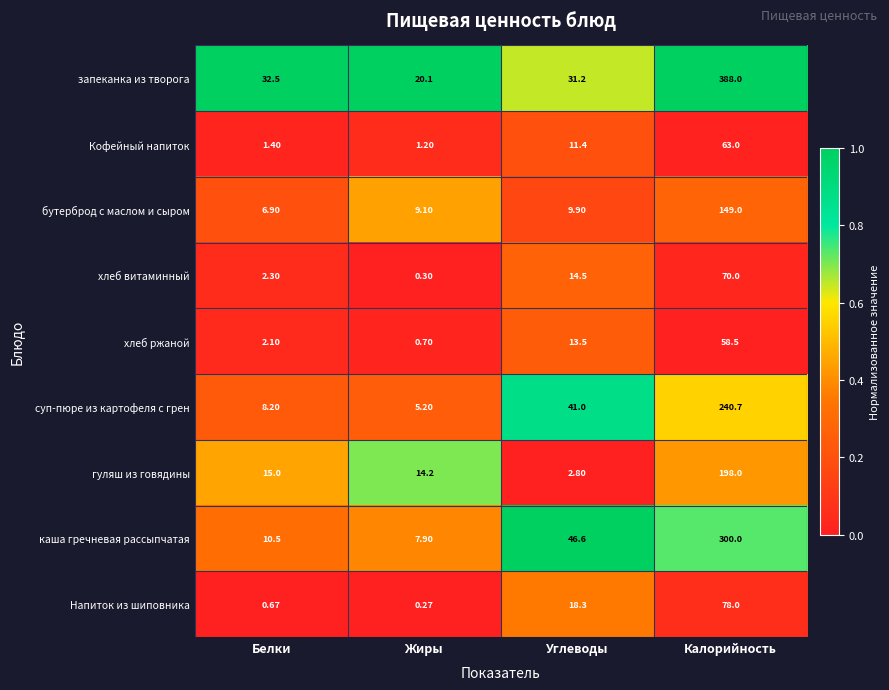

Which category has the lowest value across all series?

Жиры